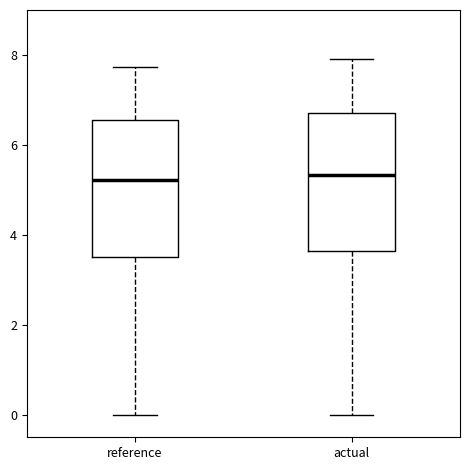

Reading left to right, transcribe this box plot: for each box, give where its median line is, the range the box spans, and where its two whiskers end, as read against the y-axis. The values are not printed on the chart, so give them approximately, as read against the axis.

reference: median 5.2, box 3.6 to 6.6, whiskers 0.0 to 7.8
actual: median 5.4, box 3.6 to 6.8, whiskers 0.0 to 8.0